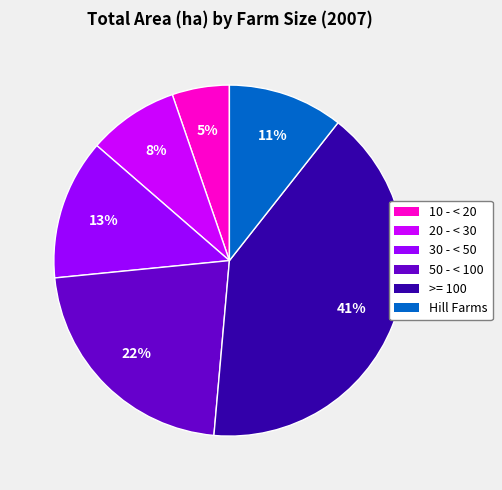

Combined, do 10 - < 20 and 30 - < 50 account for over 50%?

No